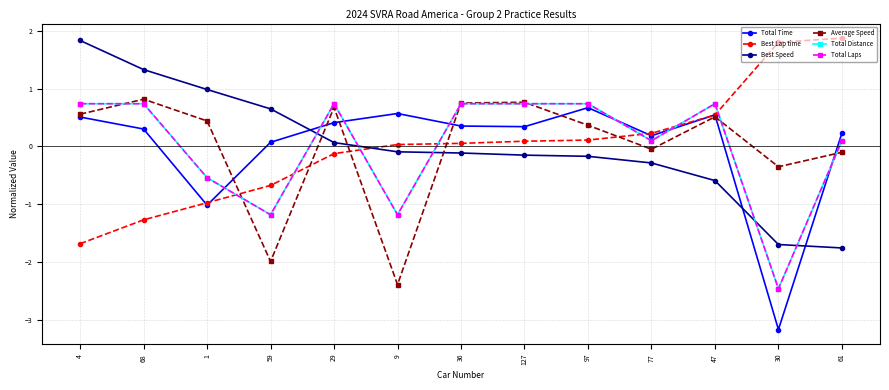

True or false: Average Speed and Best Speed cross at least once.

True